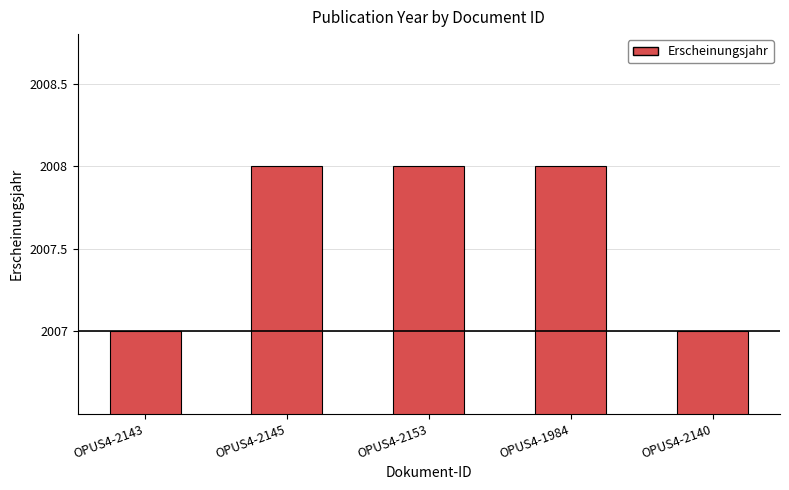

What is the ratio of the value at OPUS4-2145 to the value at OPUS4-2140?

1.0